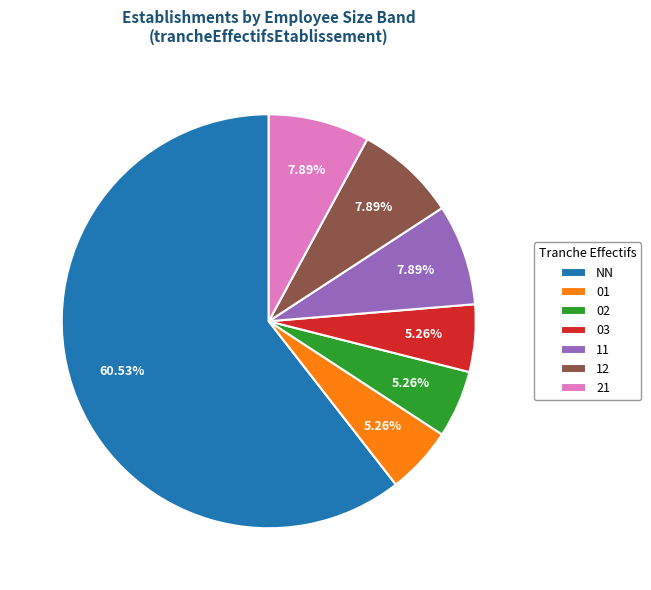

Which category has the biggest portion of the pie?

NN